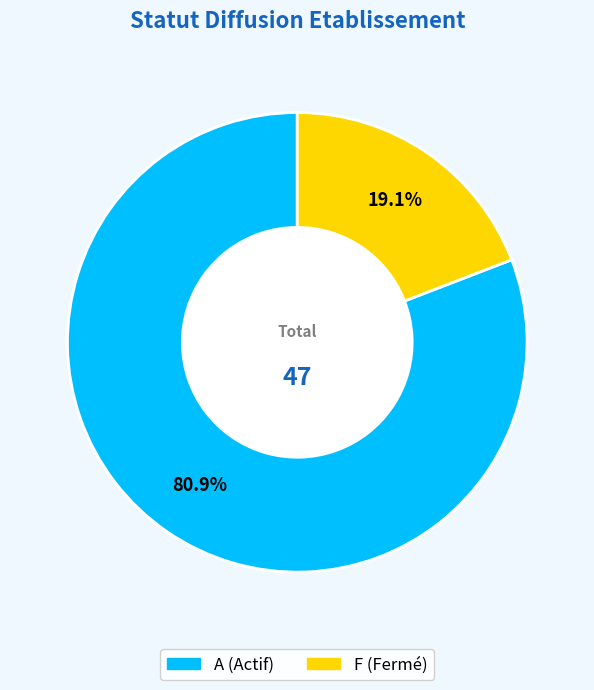

Which category has the smallest portion of the pie?

F